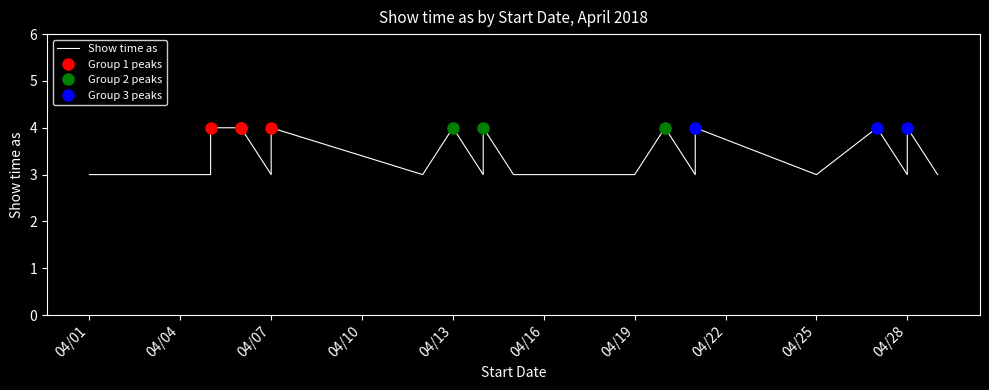

What is the smallest value displayed?

3